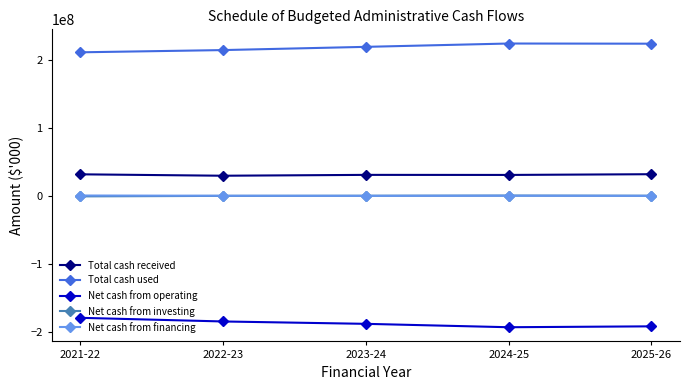

Which series has the largest total across all categories?

Total cash used